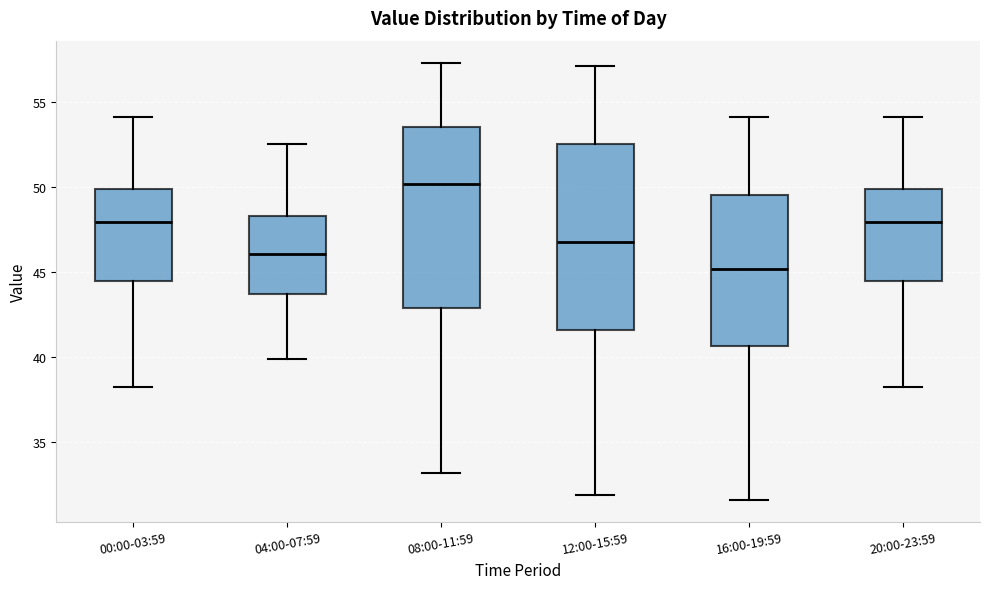

Reading left to right, read every box against the y-axis: the position of its median line, the range the box covers, and the ends of its whiskers. The values are not printed on the chart, so give them approximately, as read against the axis.

00:00-03:59: median 48.0, box 44.5 to 50.0, whiskers 38.5 to 54.0
04:00-07:59: median 46.0, box 43.5 to 48.5, whiskers 40.0 to 52.5
08:00-11:59: median 50.0, box 43.0 to 53.5, whiskers 33.0 to 57.5
12:00-15:59: median 47.0, box 41.5 to 52.5, whiskers 32.0 to 57.0
16:00-19:59: median 45.0, box 40.5 to 49.5, whiskers 31.5 to 54.0
20:00-23:59: median 48.0, box 44.5 to 50.0, whiskers 38.5 to 54.0